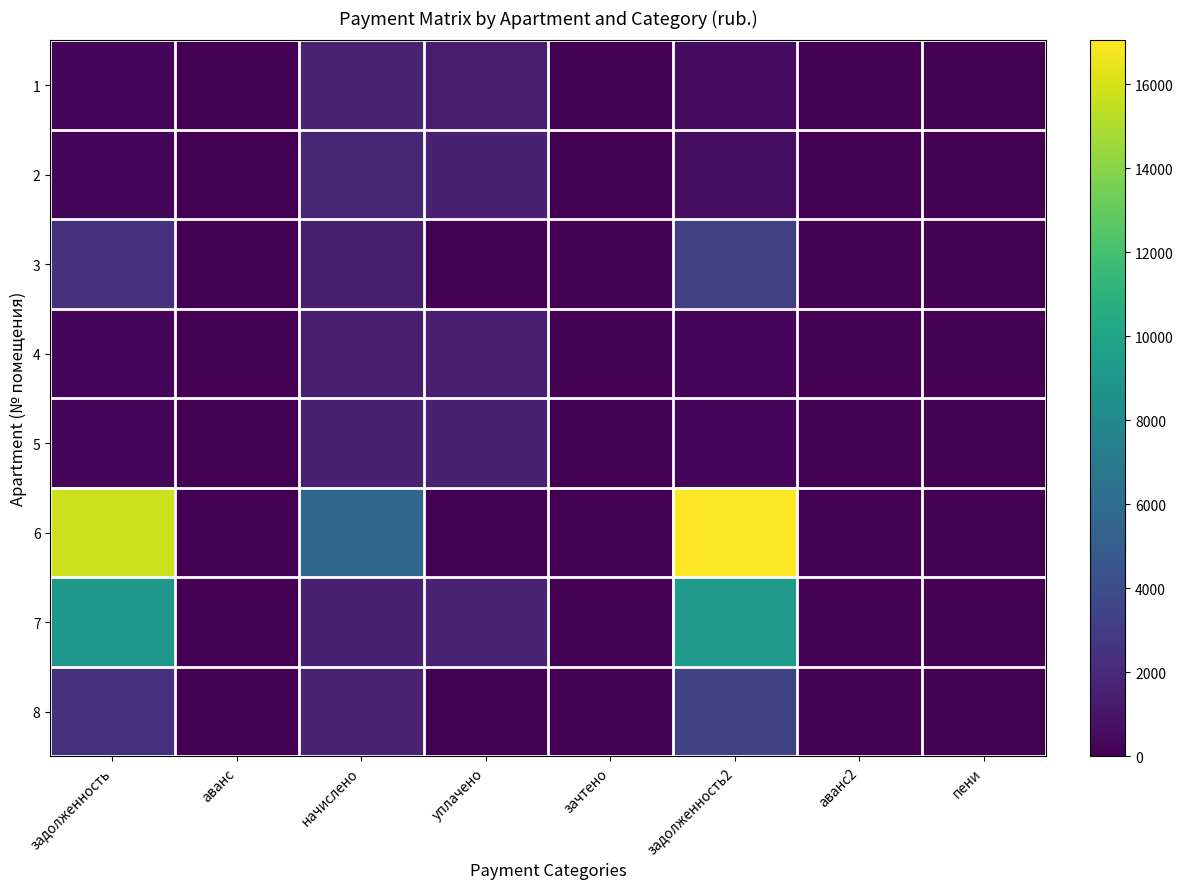

Which series changed the most between задолженность and начислено?

6